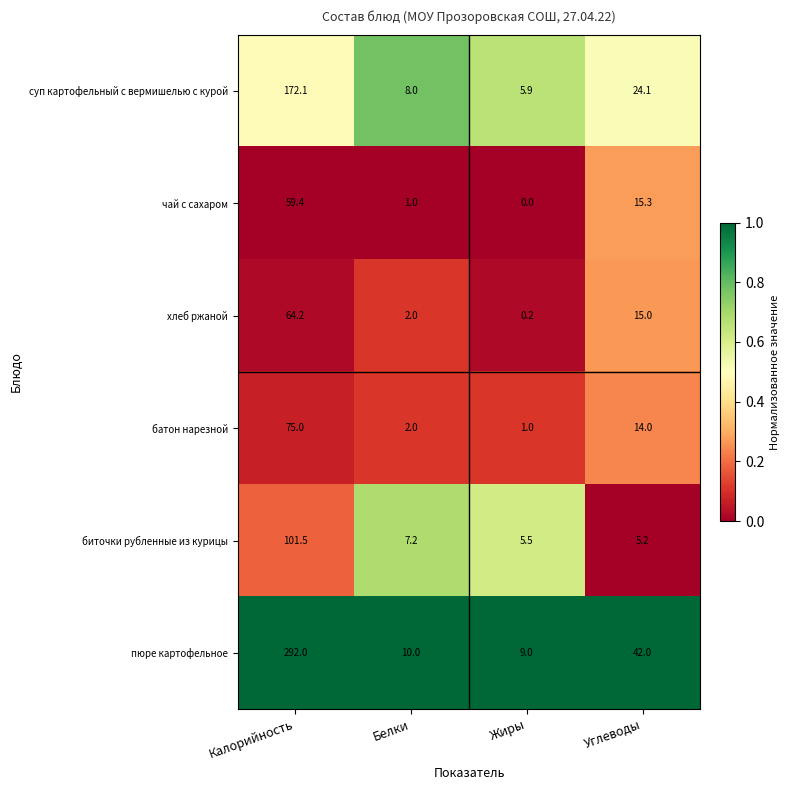

Rank the series by their maximum value, from lowest to highest.

чай с сахаром, хлеб ржаной, батон нарезной, биточки рубленные из курицы, суп картофельный с вермишелью с курой, пюре картофельное